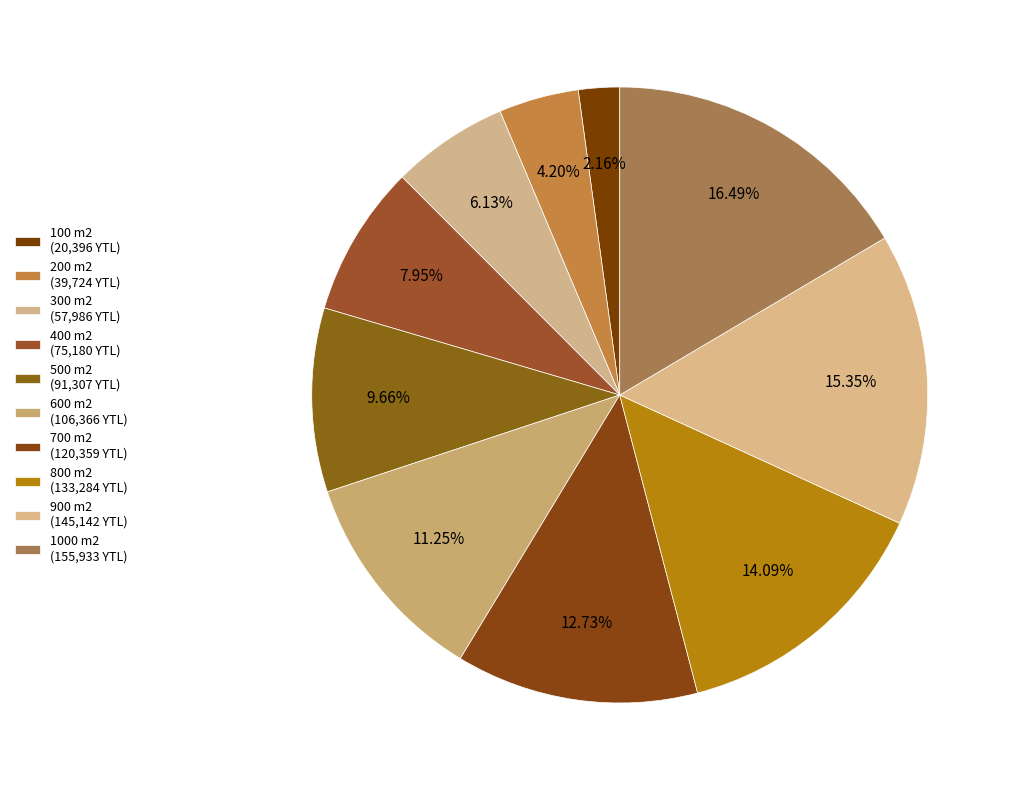

To the nearest percent, what portion does 900 m2 represent?

15%